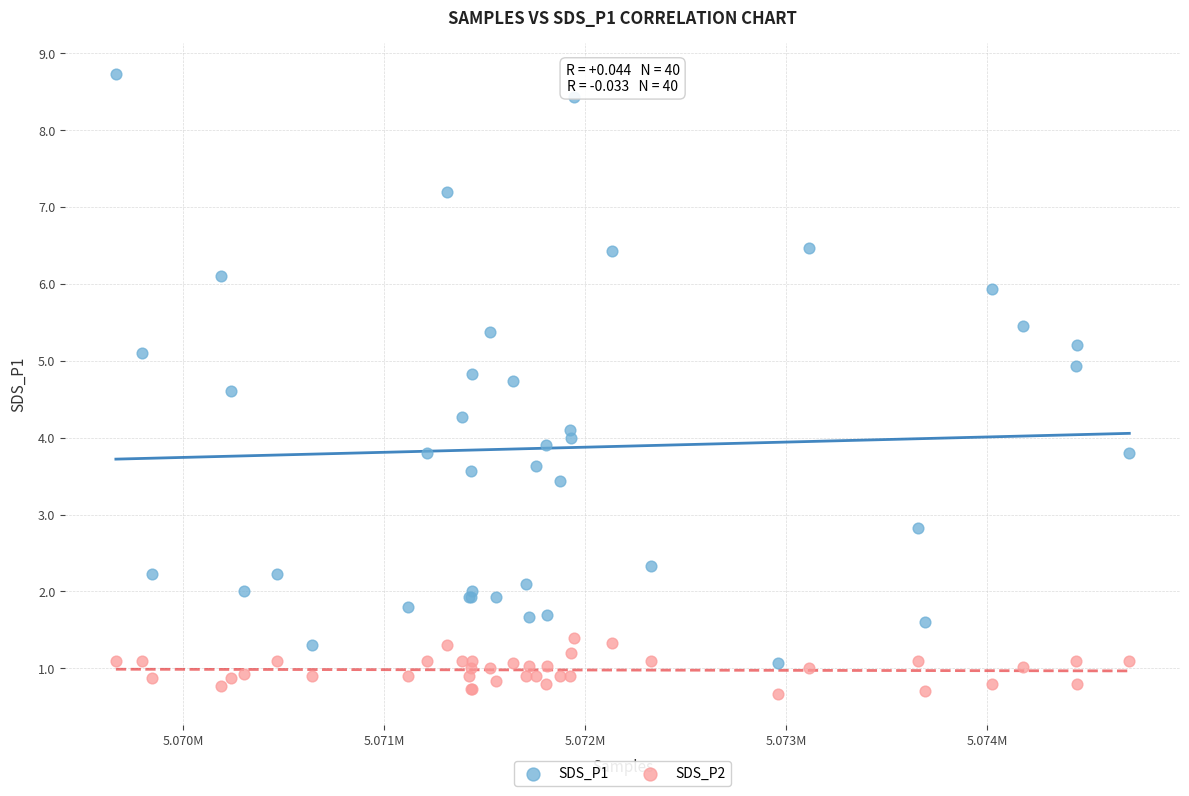

What are all the series names shown in the legend?

SDS_P1, SDS_P2